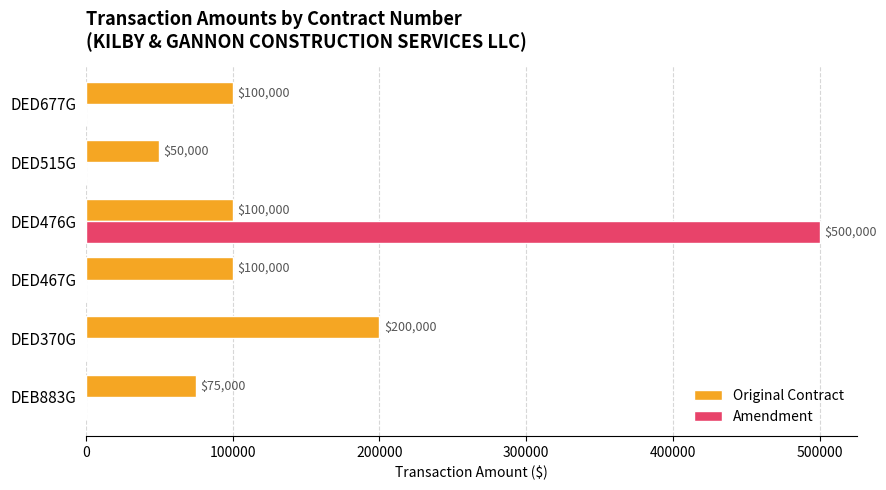

Which series changed the most between DEB883G and DED467G?

Original Contract